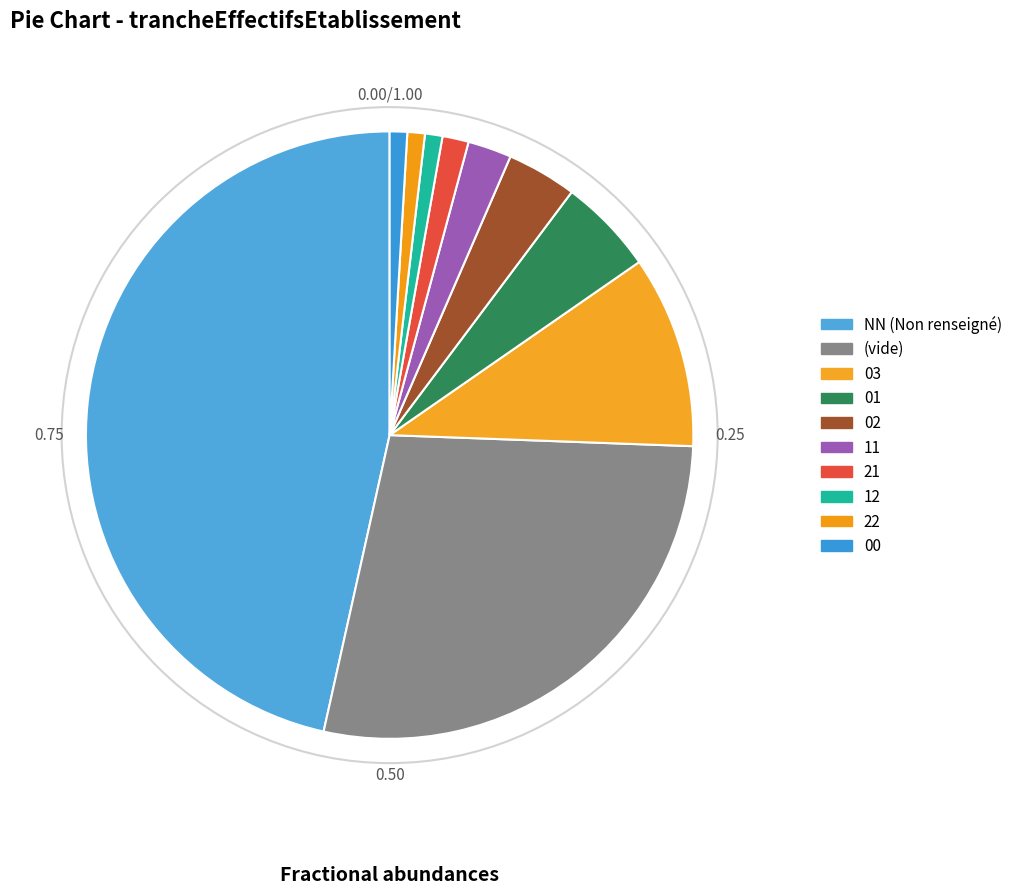

Count the number of slices in the pie.

10